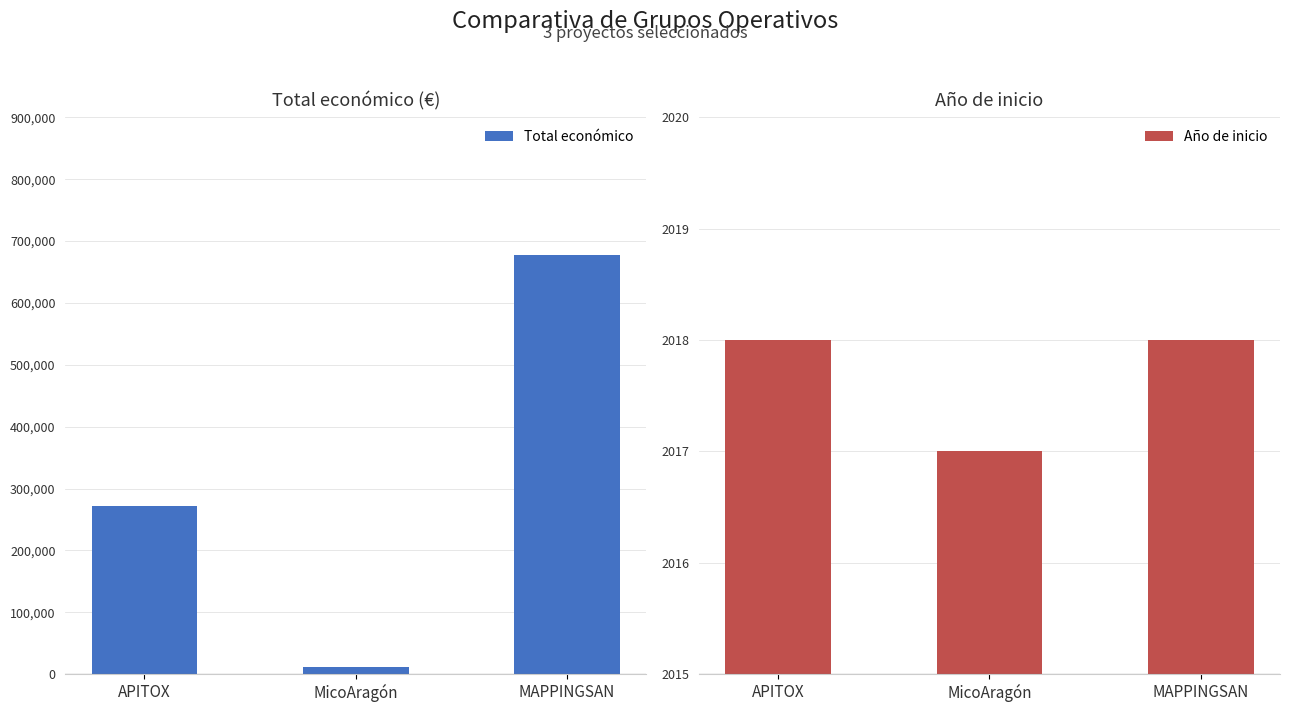

What is the spread (max minus min) of values at MicoAragón?

9983